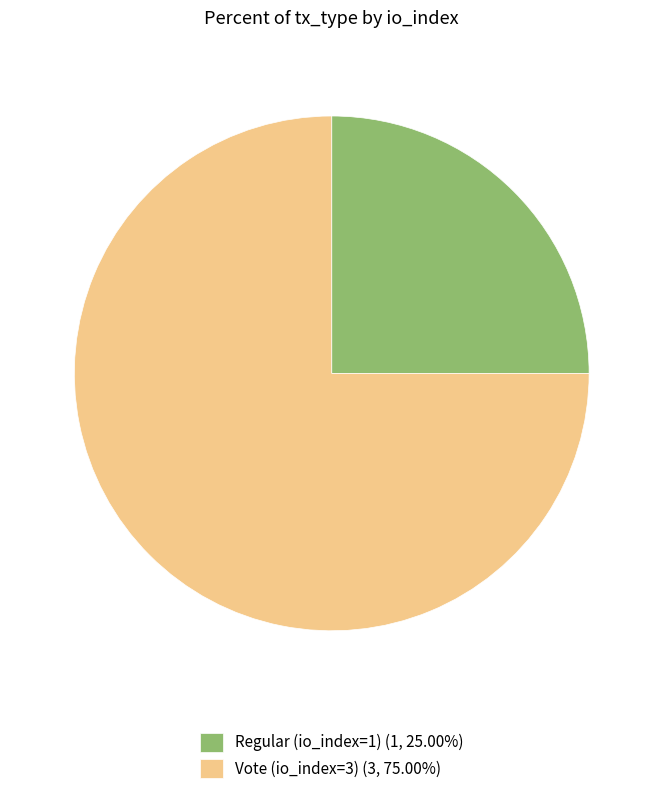

Combined, do Regular (io_index=1) (1, 25.00%) and Vote (io_index=3) (3, 75.00%) account for over 50%?

Yes